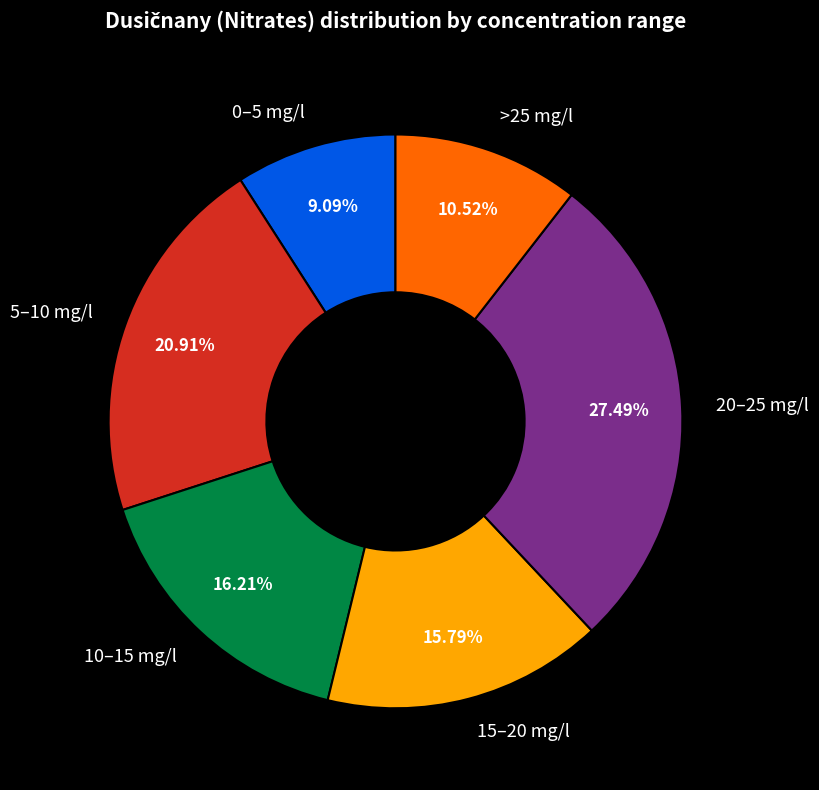

Is the sum of 0–5 mg/l and 15–20 mg/l greater than half?

No